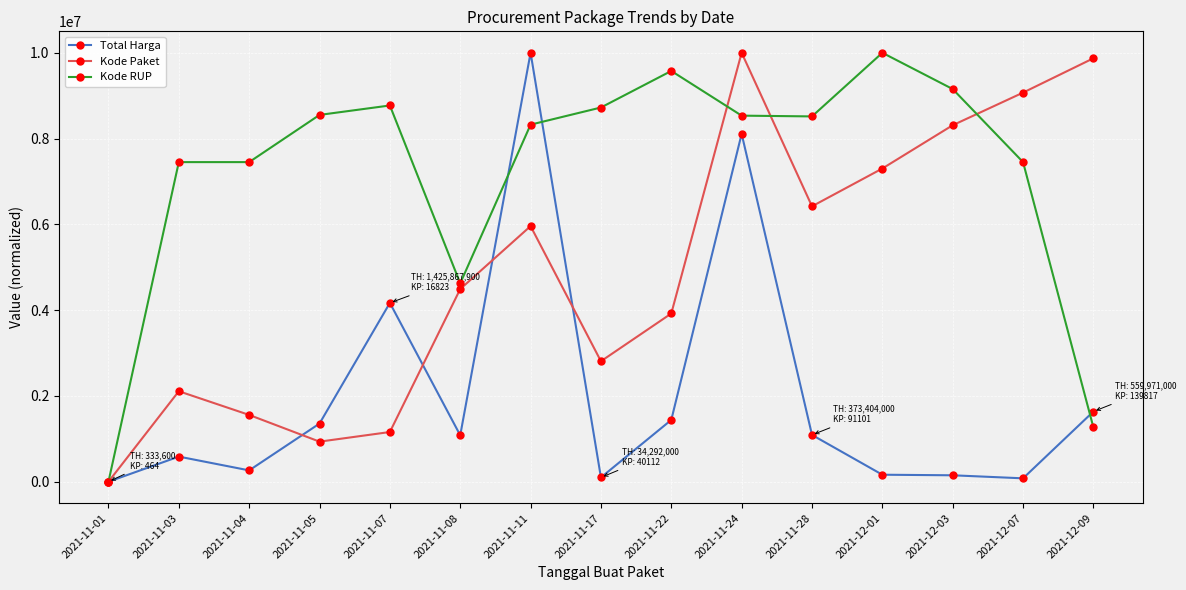

What is the value of the Kode RUP point at the 9th from the left?

9576328.9